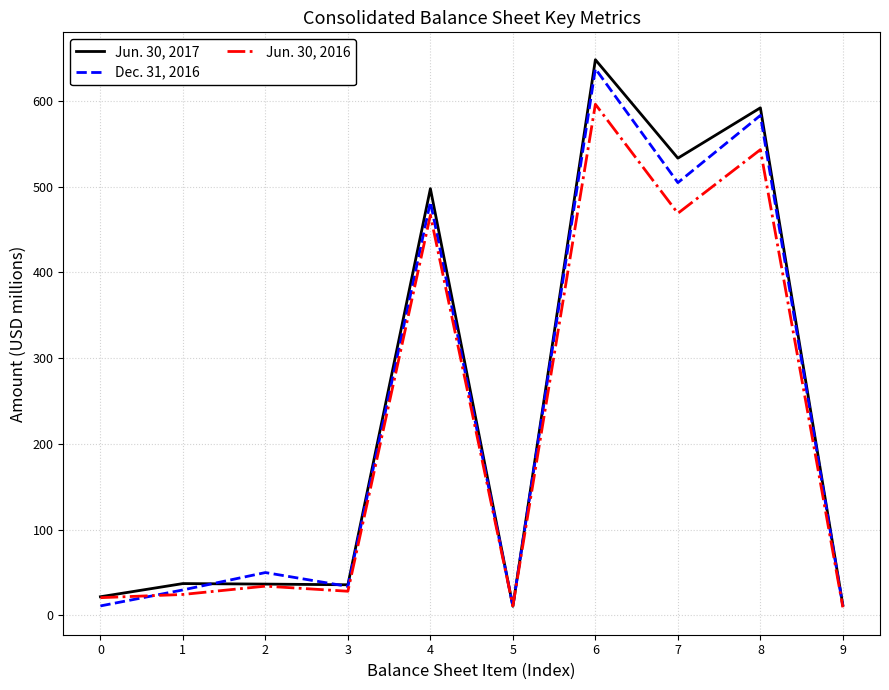

Does the chart have visible grid lines?

Yes